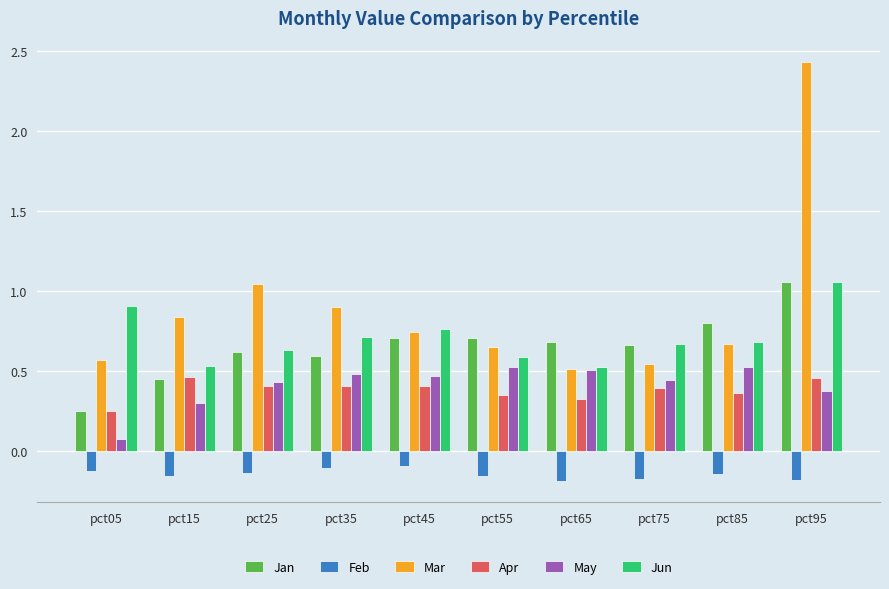

Which category has the highest value across all series?

pct95